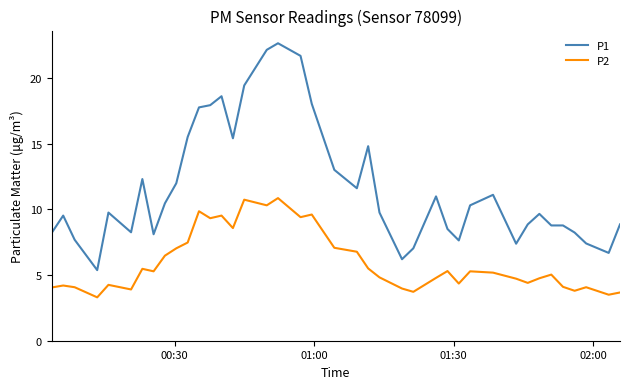

What is the lowest value of the P1 series?

5.4